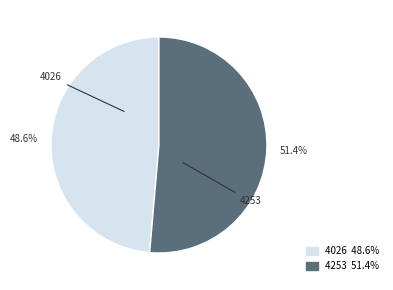

The 4253 slice represents 38% of the pie. True or false?

False